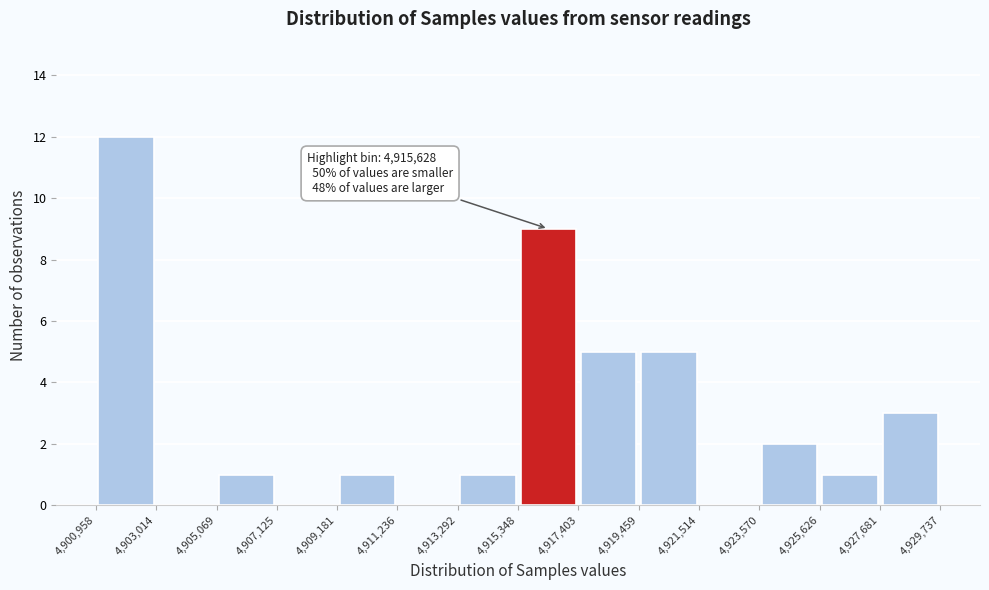

Which range on the x-axis has the tallest bar?

4,900,958 to 4,903,014